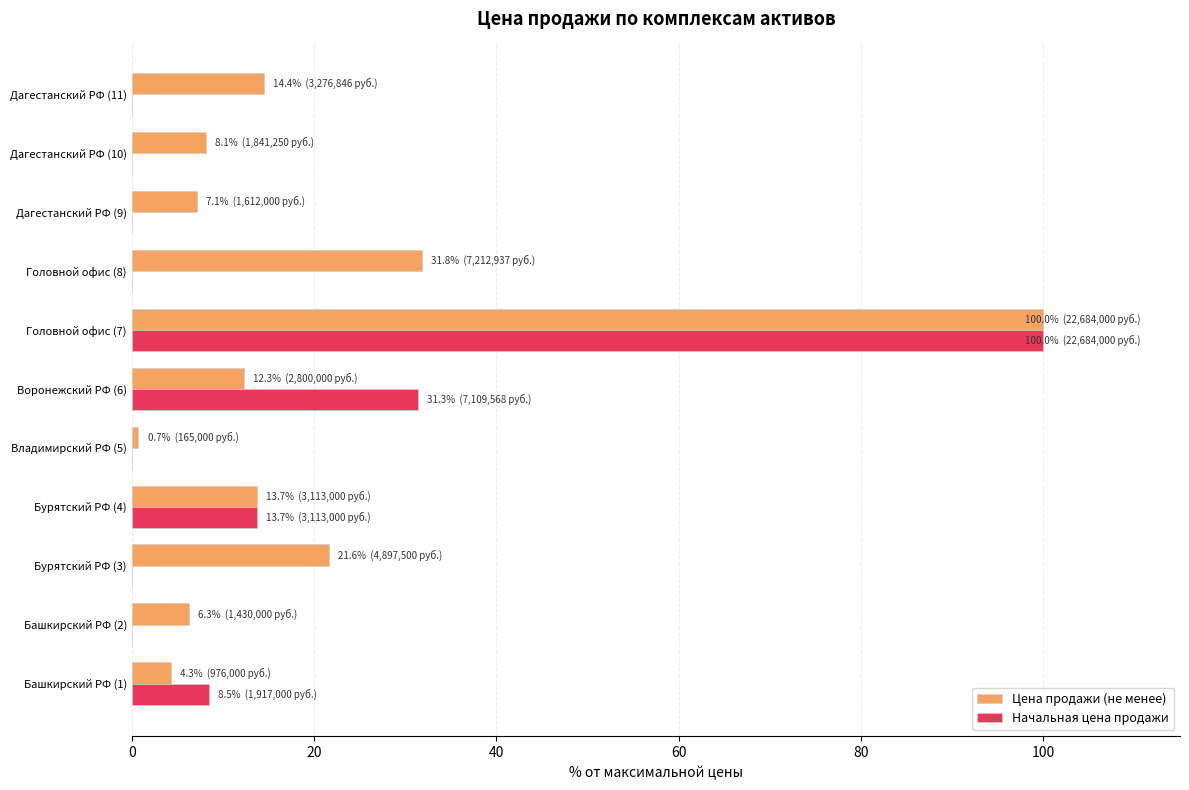

Which category has the highest value across all series?

Головной офис (7)